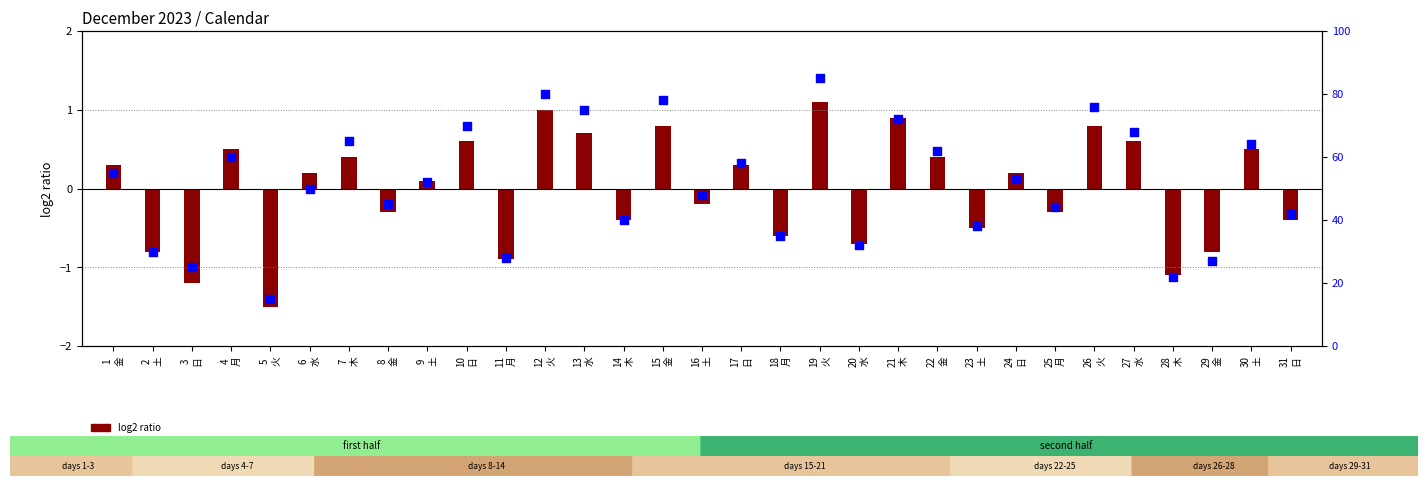

Which series reaches the minimum Y coordinate?

log2 ratio